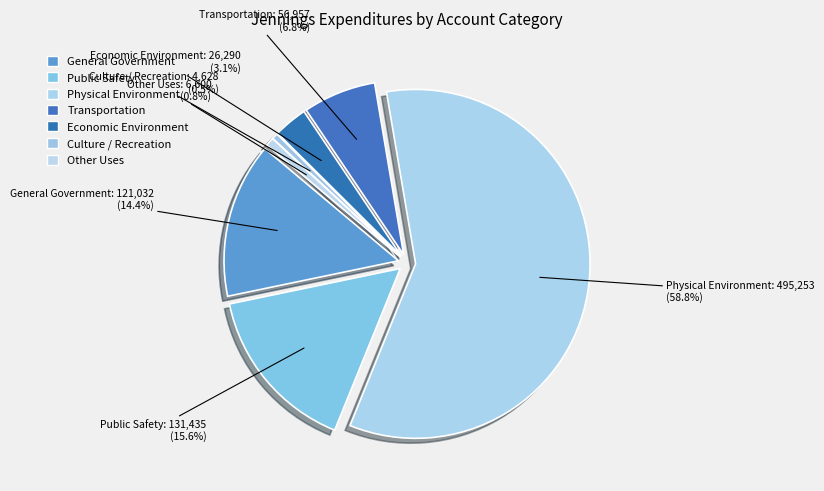

What is the change in value from Public Safety to Other Uses?

-124835